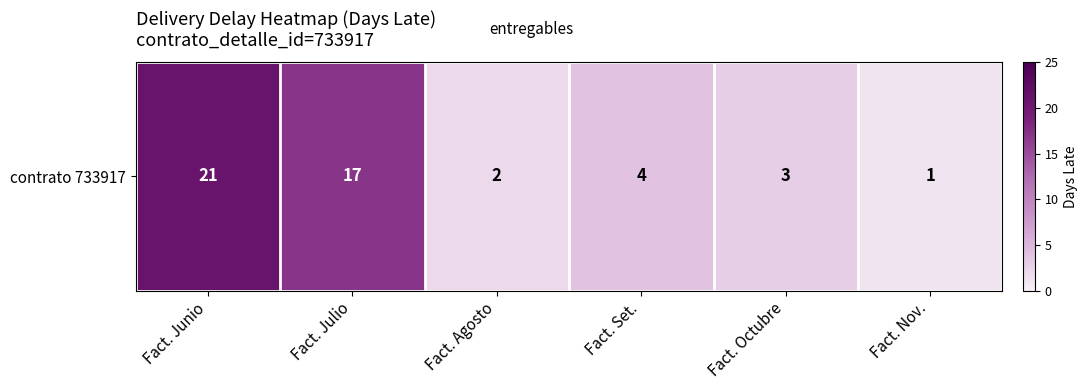

List the labels in order of value, smallest first.

Fact. Nov., Fact. Agosto, Fact. Octubre, Fact. Set., Fact. Julio, Fact. Junio